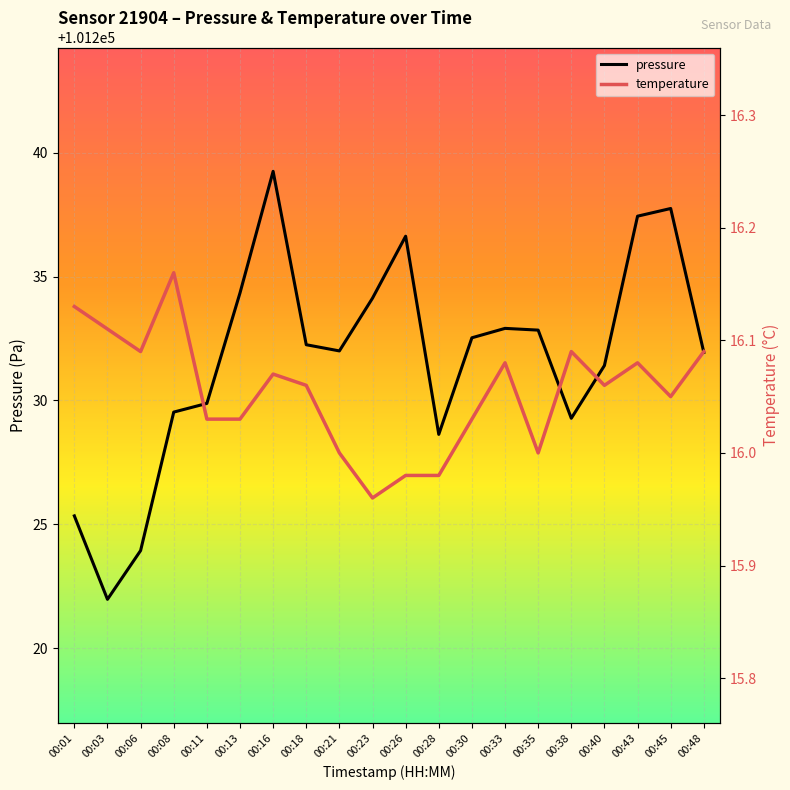

What is the difference between the maximum and minimum values in the pressure series?

17.3